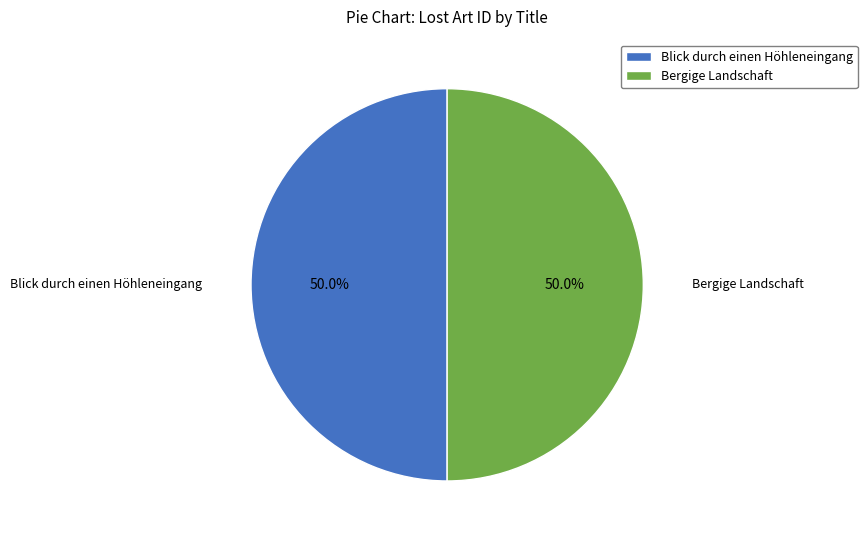

Count the number of slices in the pie.

2